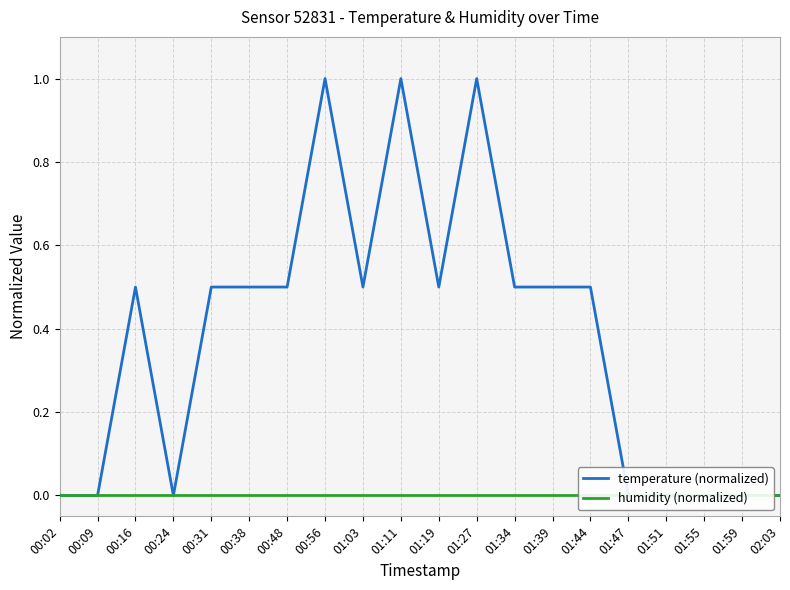

Reading right to left, list all the values displayed in this chart.

temperature (normalized): 02:03=0.0	01:59=0.0	01:55=0.0	01:51=0.0	01:47=0.0	01:44=0.5	01:39=0.5	01:34=0.5	01:27=1.0	01:19=0.5	01:11=1.0	01:03=0.5	00:56=1.0	00:48=0.5	00:38=0.5	00:31=0.5	00:24=0.0	00:16=0.5	00:09=0.0	00:02=0.0
humidity (normalized): 02:03=0.0	01:59=0.0	01:55=0.0	01:51=0.0	01:47=0.0	01:44=0.0	01:39=0.0	01:34=0.0	01:27=0.0	01:19=0.0	01:11=0.0	01:03=0.0	00:56=0.0	00:48=0.0	00:38=0.0	00:31=0.0	00:24=0.0	00:16=0.0	00:09=0.0	00:02=0.0